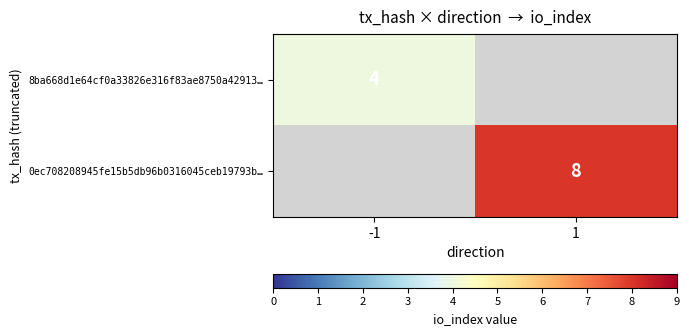

Count the number of data series in this chart.

2